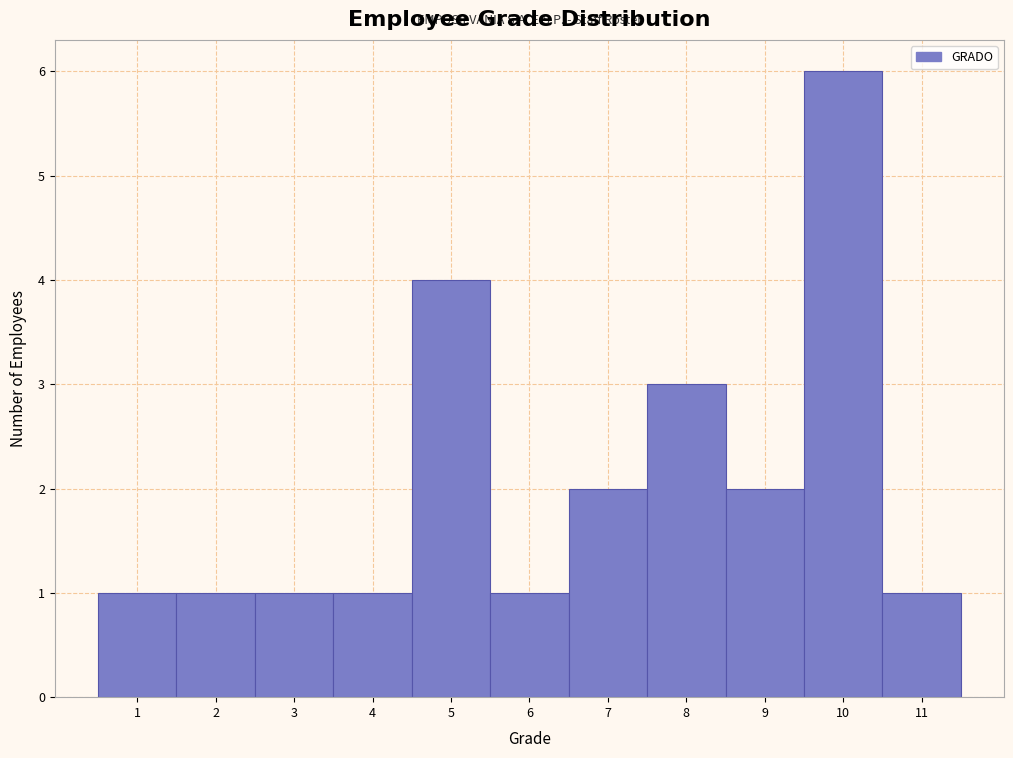

How tall is the bar that spans 6.5 to 7.5 on the x-axis? The values are not printed on the chart, so give them approximately, as read against the axis.

2